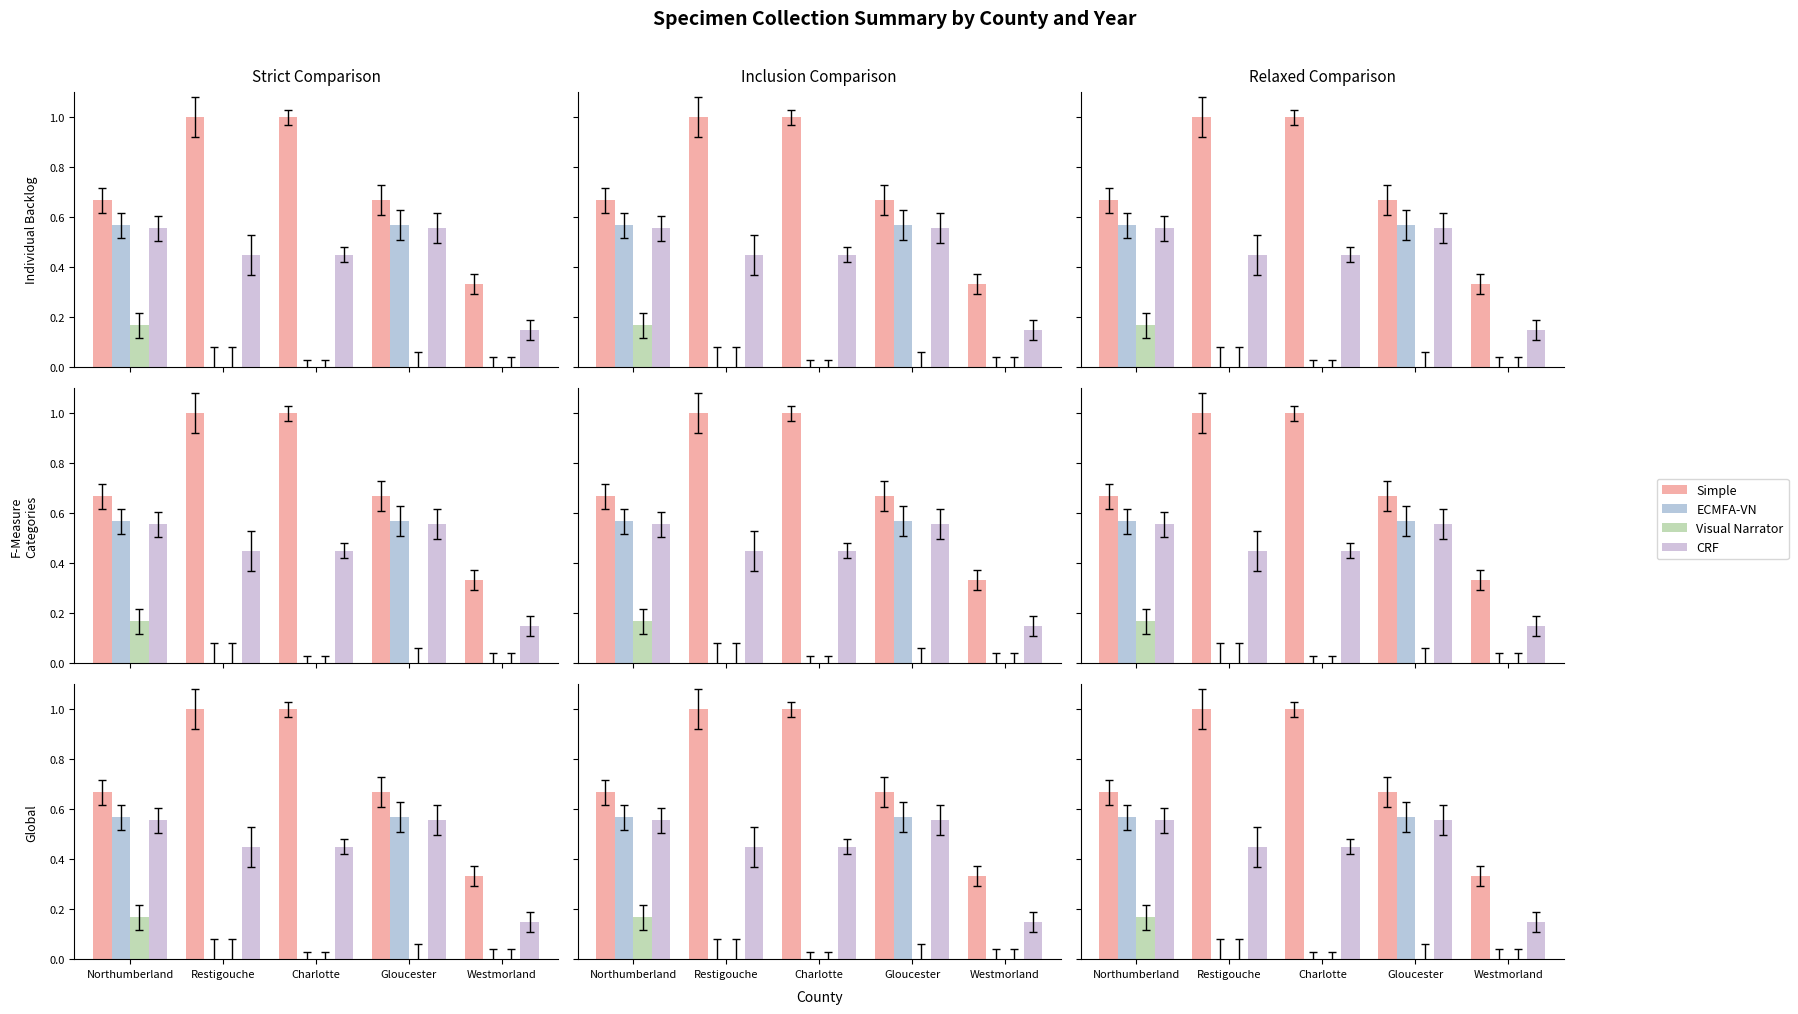

True or false: ECMFA-VN has a value of 0.4 at Northumberland.

False